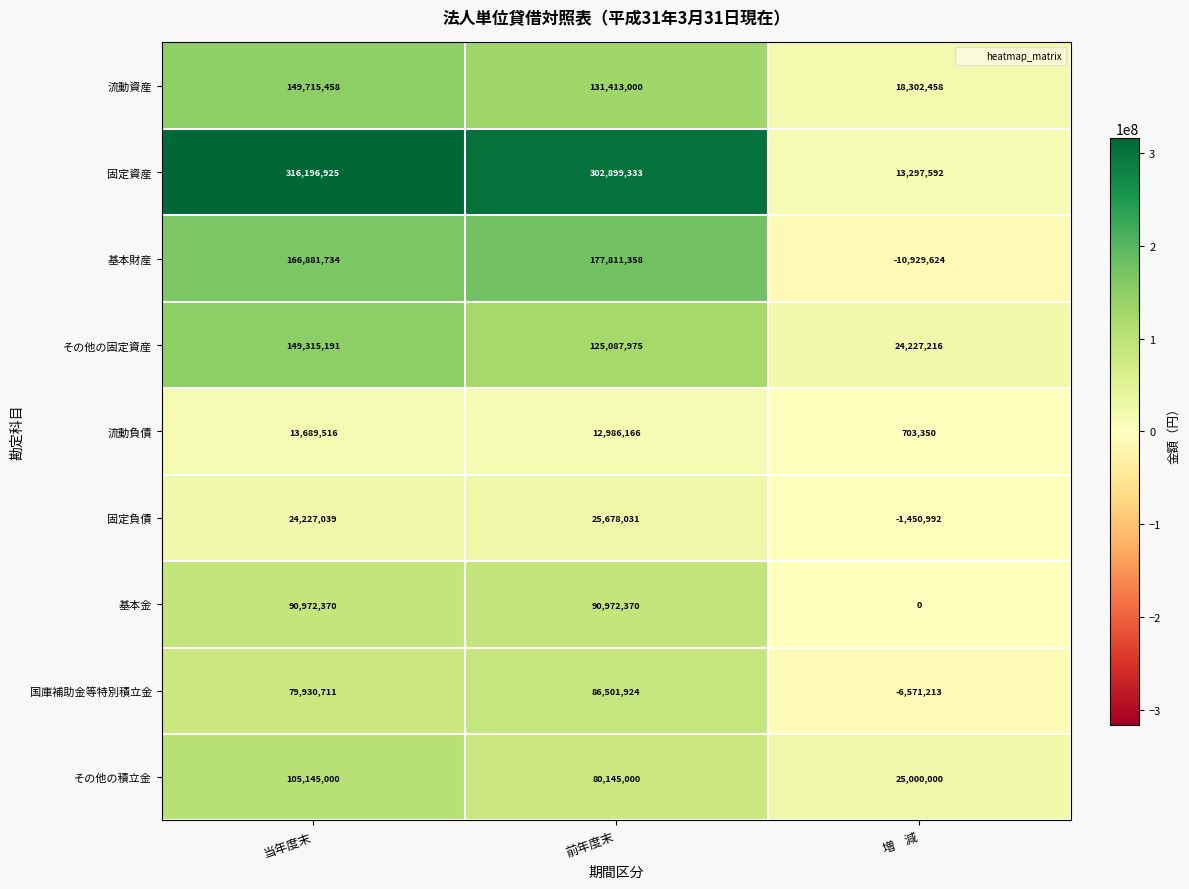

Reading left to right, transcribe all the data shown in this chart.

流動資産: 当年度末=149715458	前年度末=131413000	増    減=18302458
固定資産: 当年度末=316196925	前年度末=302899333	増    減=13297592
基本財産: 当年度末=166881734	前年度末=177811358	増    減=-10929624
その他の固定資産: 当年度末=149315191	前年度末=125087975	増    減=24227216
流動負債: 当年度末=13689516	前年度末=12986166	増    減=703350
固定負債: 当年度末=24227039	前年度末=25678031	増    減=-1450992
基本金: 当年度末=90972370	前年度末=90972370	増    減=0
国庫補助金等特別積立金: 当年度末=79930711	前年度末=86501924	増    減=-6571213
その他の積立金: 当年度末=105145000	前年度末=80145000	増    減=25000000